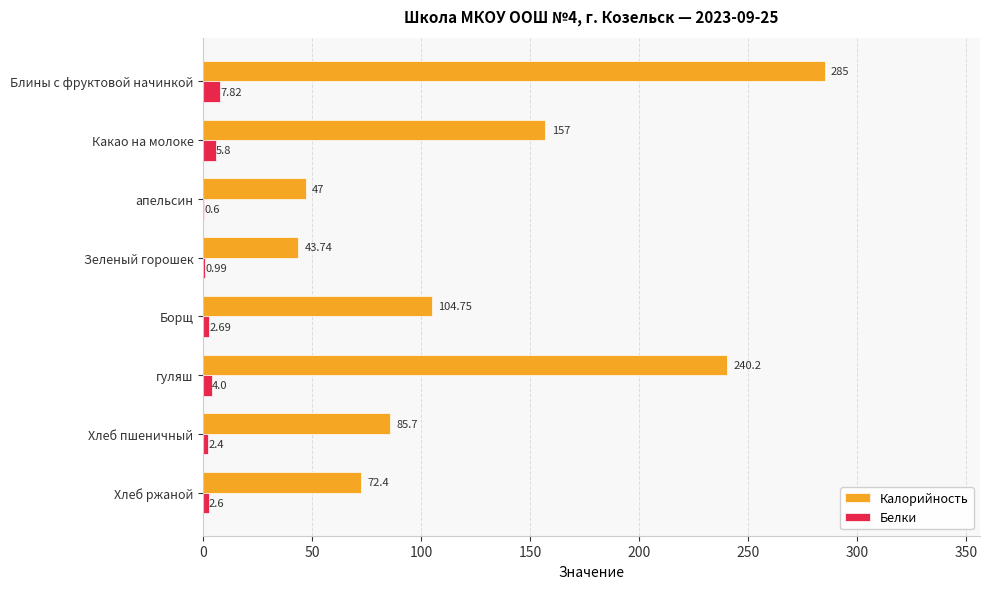

Which category has the highest value in the Калорийность series?

Блины с фруктовой начинкой